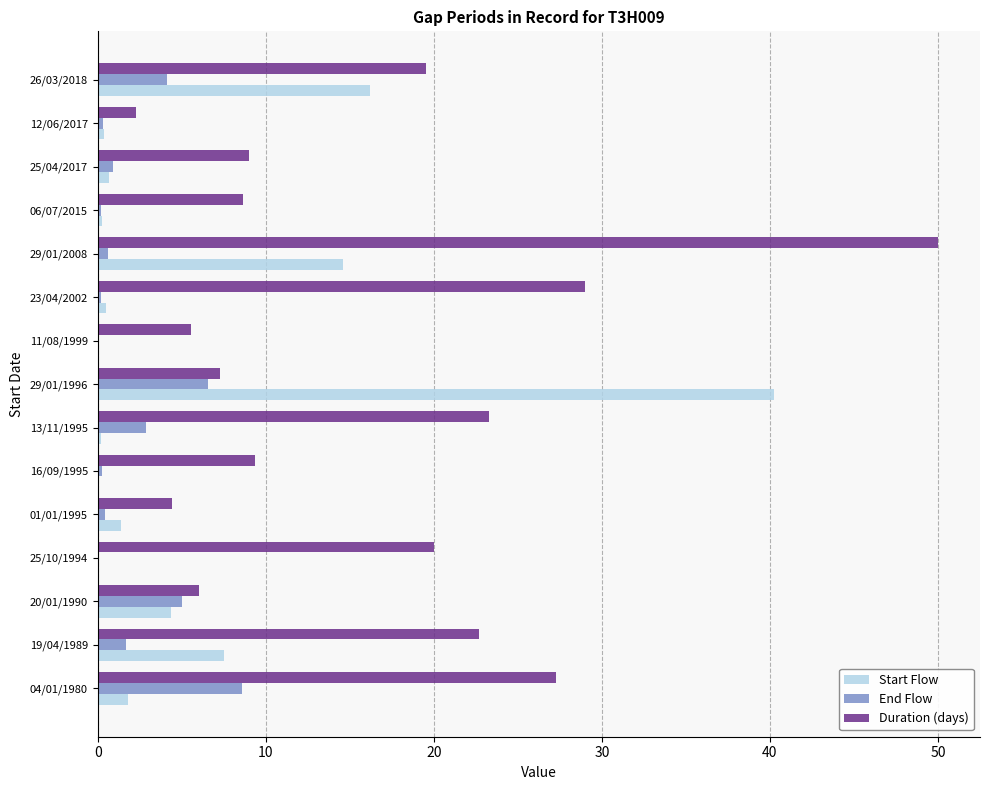

What is the highest value of the Start Flow series?

40.3